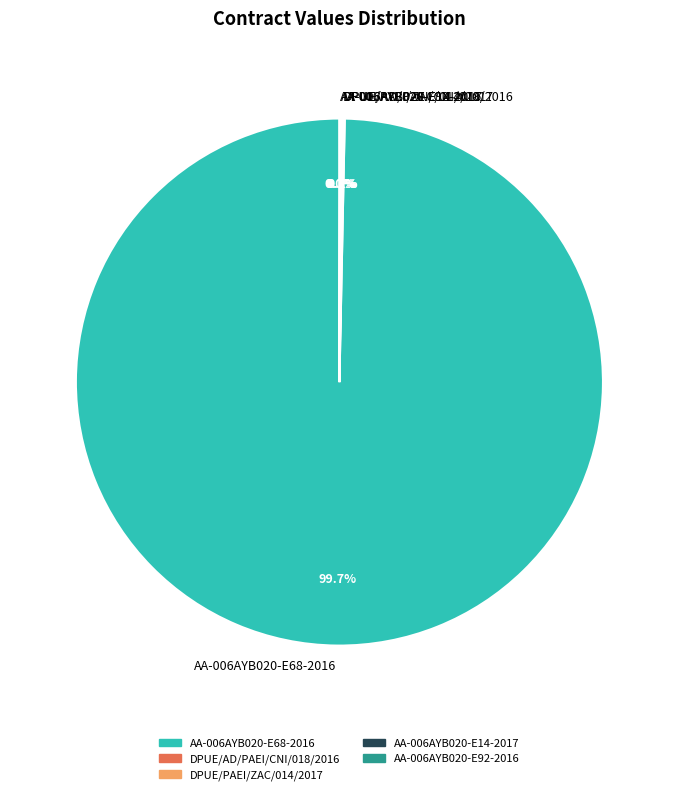

What percentage is NOT represented by AA-006AYB020-E68-2016?

0.3%